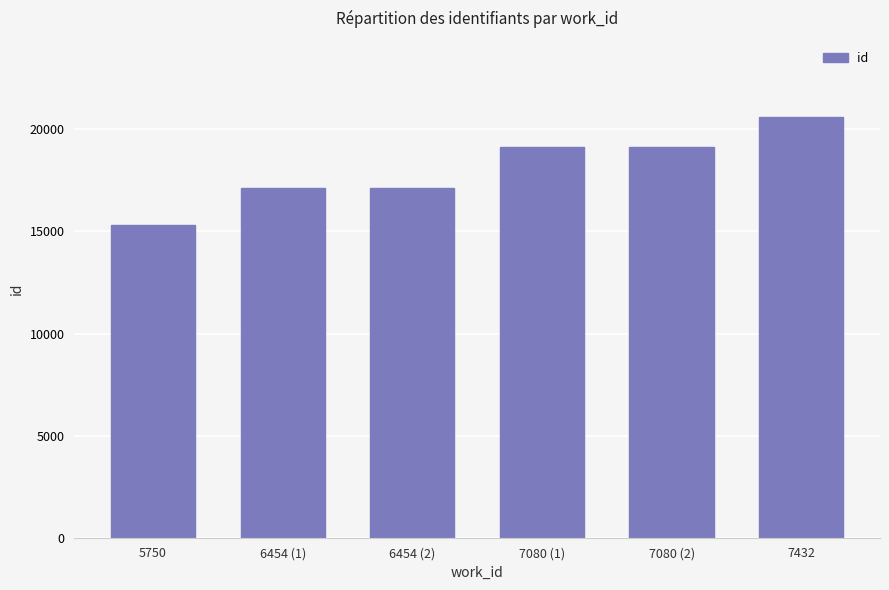

What is the sum of all values?

108497